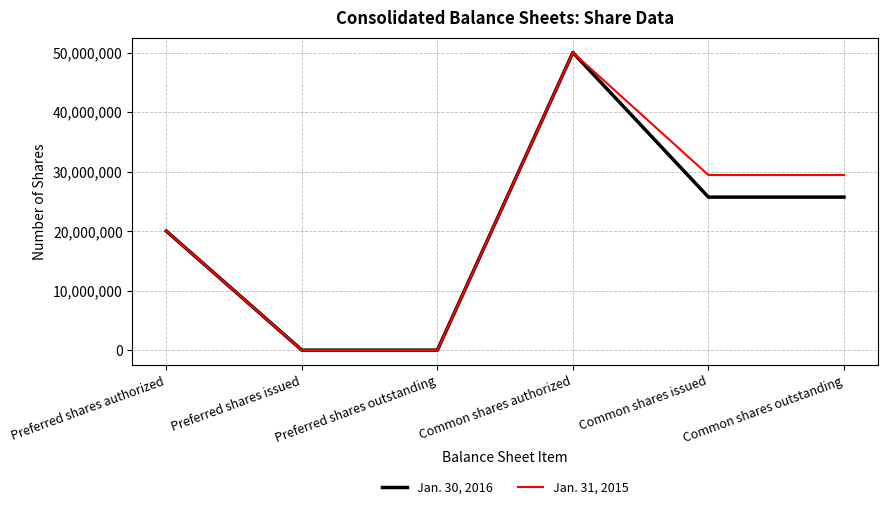

What is the maximum value shown in the chart?

50000000